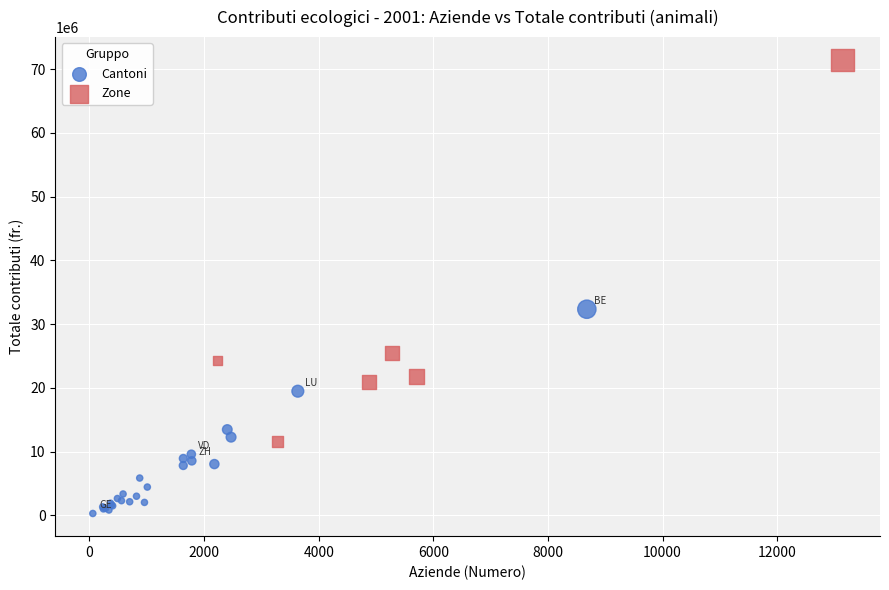

Which series reaches the minimum Y coordinate?

Cantoni